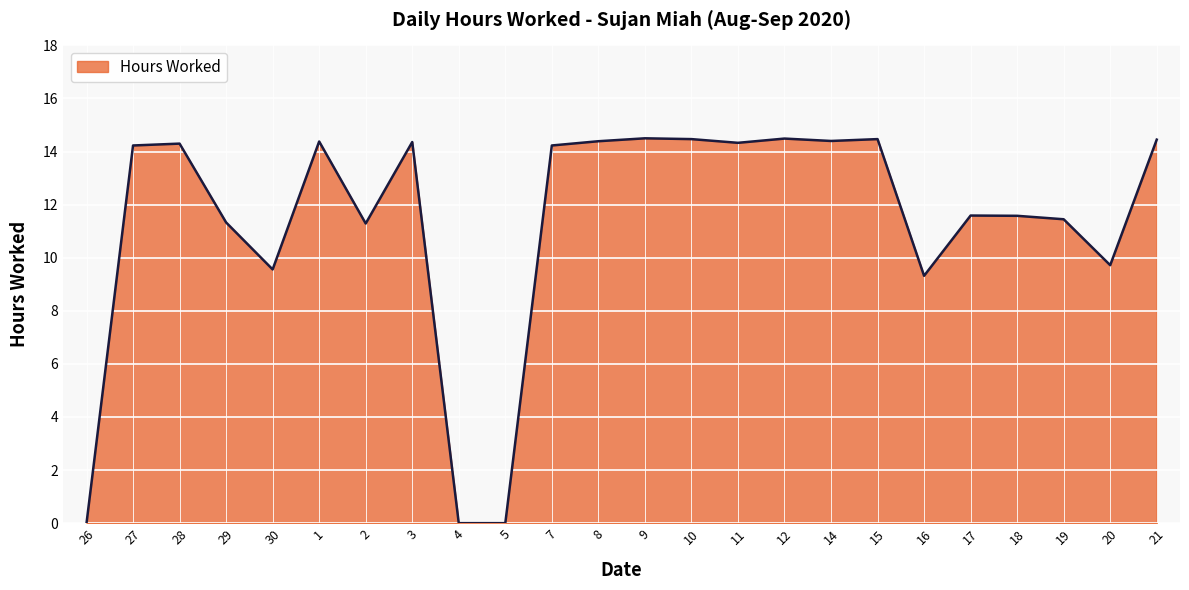

Is it true that the value at 21 is 7.5?

False